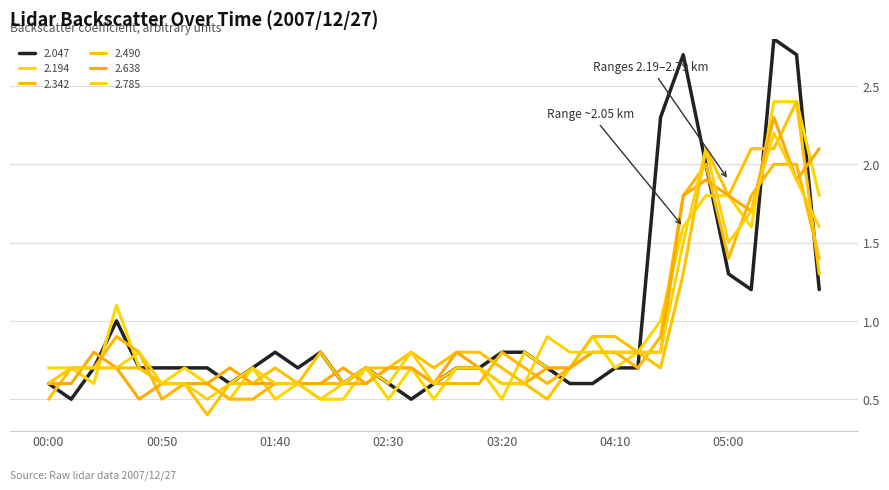

Reading left to right, list all the values displayed in this chart.

2.047: 00:00=0.6	00:10=0.5	00:20=0.7	00:30=1.0	00:40=0.7	00:50=0.7	01:00=0.7	01:10=0.7	01:20=0.6	01:30=0.7	01:40=0.8	01:50=0.7	02:00=0.8	02:10=0.6	02:20=0.7	02:30=0.6	02:40=0.5	02:50=0.6	03:00=0.7	03:10=0.7	03:20=0.8	03:30=0.8	03:40=0.7	03:50=0.6	04:00=0.6	04:10=0.7	04:20=0.7	04:30=2.3	04:40=2.7	04:50=2.0	05:00=1.3	05:10=1.2	05:20=2.8	05:30=2.7	05:40=1.2
2.194: 00:00=0.7	00:10=0.7	00:20=0.6	00:30=1.1	00:40=0.7	00:50=0.6	01:00=0.7	01:10=0.6	01:20=0.5	01:30=0.7	01:40=0.5	01:50=0.6	02:00=0.5	02:10=0.5	02:20=0.7	02:30=0.5	02:40=0.7	02:50=0.5	03:00=0.7	03:10=0.7	03:20=0.5	03:30=0.8	03:40=0.7	03:50=0.7	04:00=0.9	04:10=0.7	04:20=0.8	04:30=1.0	04:40=1.6	04:50=1.8	05:00=1.8	05:10=1.6	05:20=2.4	05:30=2.4	05:40=1.8
2.342: 00:00=0.6	00:10=0.7	00:20=0.7	00:30=0.9	00:40=0.8	00:50=0.5	01:00=0.6	01:10=0.6	01:20=0.5	01:30=0.5	01:40=0.6	01:50=0.6	02:00=0.6	02:10=0.6	02:20=0.6	02:30=0.7	02:40=0.7	02:50=0.6	03:00=0.6	03:10=0.6	03:20=0.8	03:30=0.7	03:40=0.6	03:50=0.7	04:00=0.8	04:10=0.8	04:20=0.7	04:30=0.9	04:40=1.8	04:50=2.0	05:00=1.4	05:10=1.8	05:20=2.0	05:30=2.0	05:40=1.4
2.490: 00:00=0.5	00:10=0.7	00:20=0.7	00:30=0.7	00:40=0.7	00:50=0.6	01:00=0.6	01:10=0.4	01:20=0.6	01:30=0.6	01:40=0.7	01:50=0.6	02:00=0.8	02:10=0.6	02:20=0.7	02:30=0.7	02:40=0.8	02:50=0.7	03:00=0.8	03:10=0.8	03:20=0.7	03:30=0.6	03:40=0.5	03:50=0.7	04:00=0.9	04:10=0.9	04:20=0.8	04:30=0.7	04:40=1.3	04:50=2.1	05:00=1.8	05:10=2.1	05:20=2.1	05:30=2.4	05:40=1.3
2.638: 00:00=0.6	00:10=0.6	00:20=0.8	00:30=0.7	00:40=0.5	00:50=0.6	01:00=0.6	01:10=0.6	01:20=0.7	01:30=0.6	01:40=0.6	01:50=0.6	02:00=0.6	02:10=0.7	02:20=0.6	02:30=0.7	02:40=0.7	02:50=0.6	03:00=0.8	03:10=0.7	03:20=0.6	03:30=0.6	03:40=0.7	03:50=0.7	04:00=0.8	04:10=0.8	04:20=0.8	04:30=0.8	04:40=1.8	04:50=1.9	05:00=1.8	05:10=1.7	05:20=2.3	05:30=1.9	05:40=2.1
2.785: 00:00=0.6	00:10=0.7	00:20=0.7	00:30=0.7	00:40=0.8	00:50=0.6	01:00=0.6	01:10=0.5	01:20=0.6	01:30=0.7	01:40=0.6	01:50=0.6	02:00=0.5	02:10=0.6	02:20=0.7	02:30=0.6	02:40=0.8	02:50=0.6	03:00=0.7	03:10=0.7	03:20=0.6	03:30=0.6	03:40=0.9	03:50=0.8	04:00=0.8	04:10=0.8	04:20=0.8	04:30=0.8	04:40=1.5	04:50=2.1	05:00=1.5	05:10=1.7	05:20=2.2	05:30=1.9	05:40=1.6